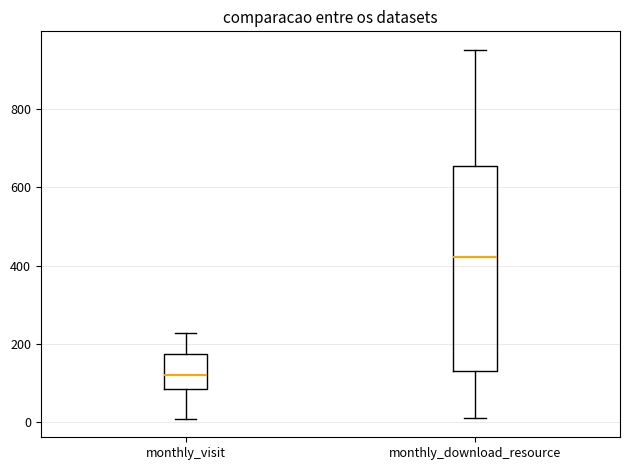

Where is the lower edge of the box for monthly_visit on the y-axis? The values are not printed on the chart, so give them approximately, as read against the axis.

80